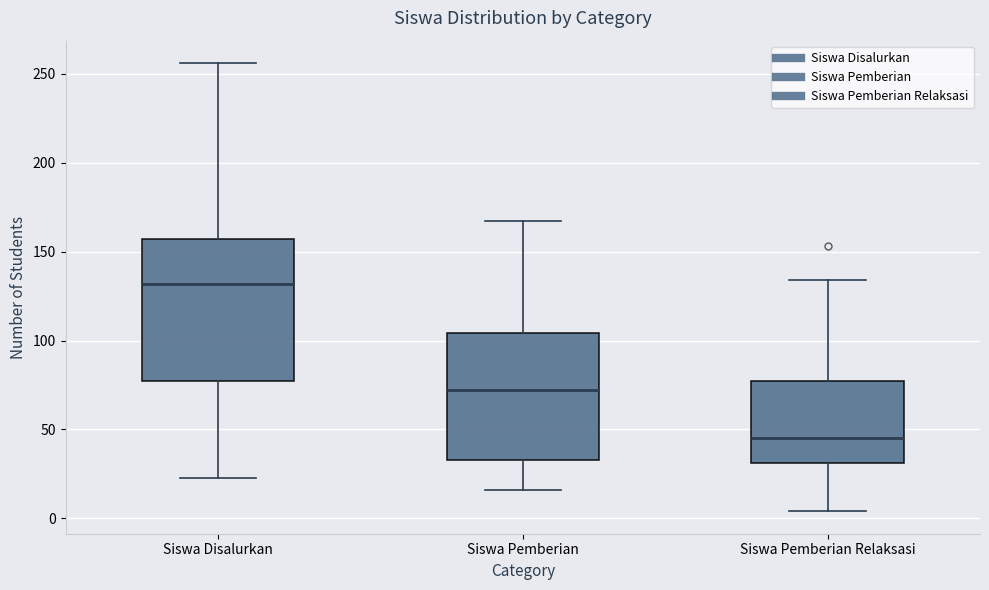

Reading left to right, read every box against the y-axis: the position of its median line, the range the box covers, and the ends of its whiskers. The values are not printed on the chart, so give them approximately, as read against the axis.

Siswa Disalurkan: median 130, box 75 to 155, whiskers 25 to 255
Siswa Pemberian: median 70, box 35 to 105, whiskers 15 to 165
Siswa Pemberian Relaksasi: median 45, box 30 to 75, whiskers 5 to 135